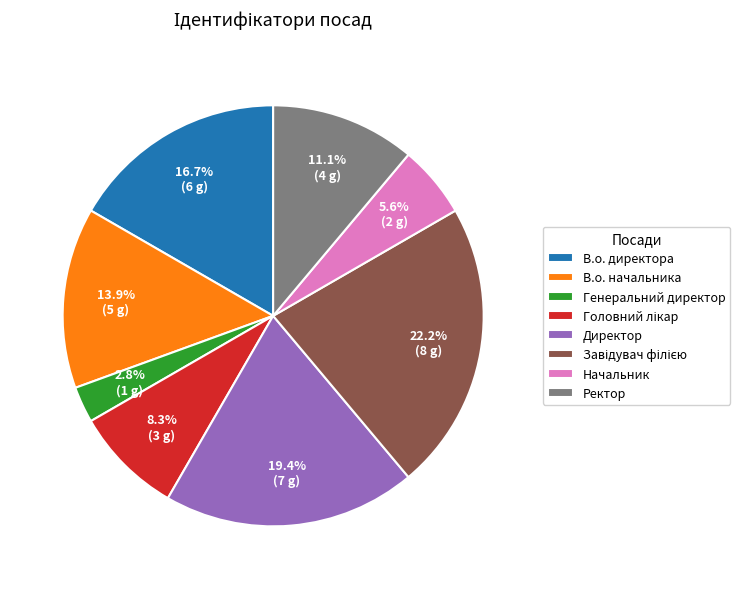

What portion of the pie excludes Ректор?

88.9%